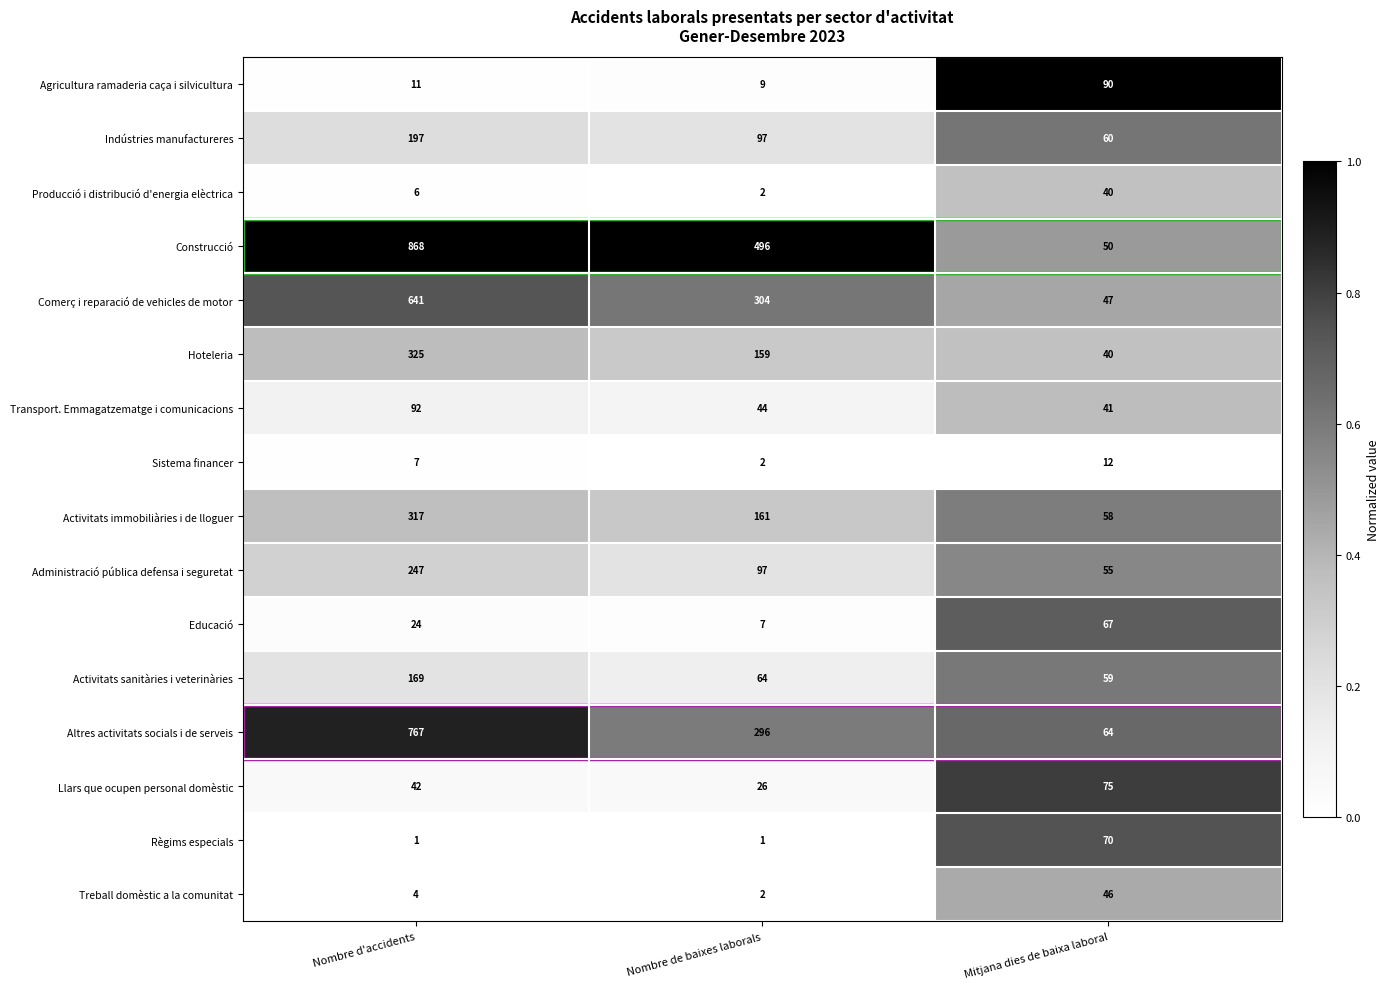

What is the total value across all series at Nombre de baixes laborals?

1767